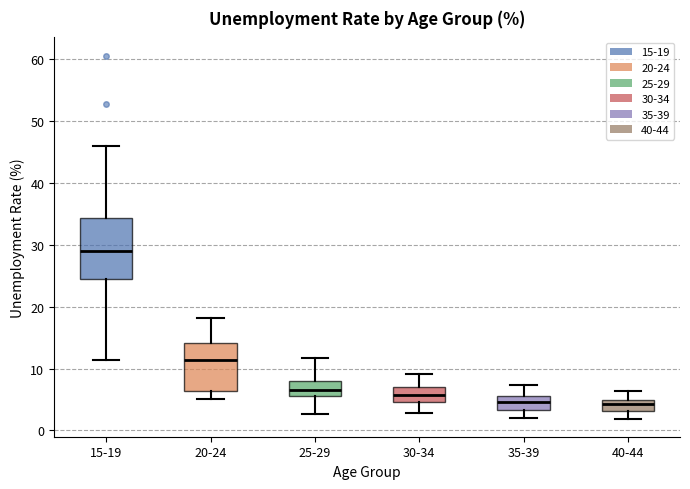

Where does the lower whisker of the box for 30-34 end on the y-axis? The values are not printed on the chart, so give them approximately, as read against the axis.

3